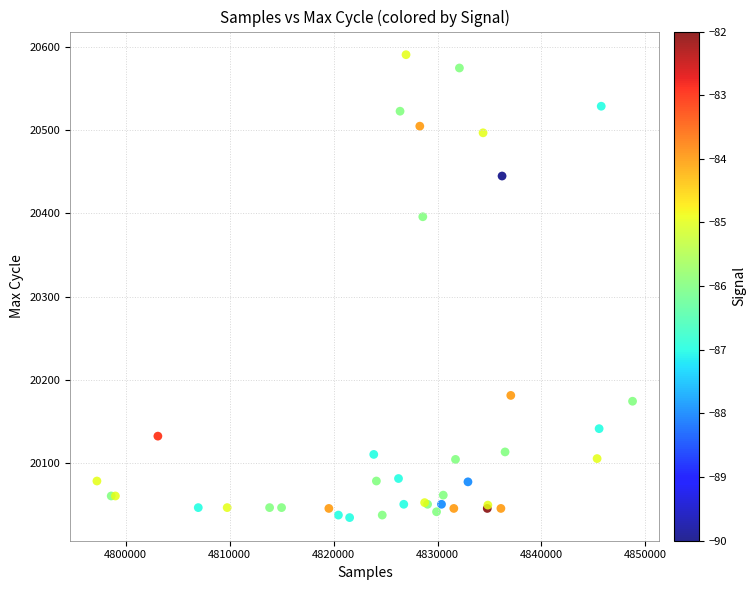

What Y value in the scatter plot is closest to 20312?

20396